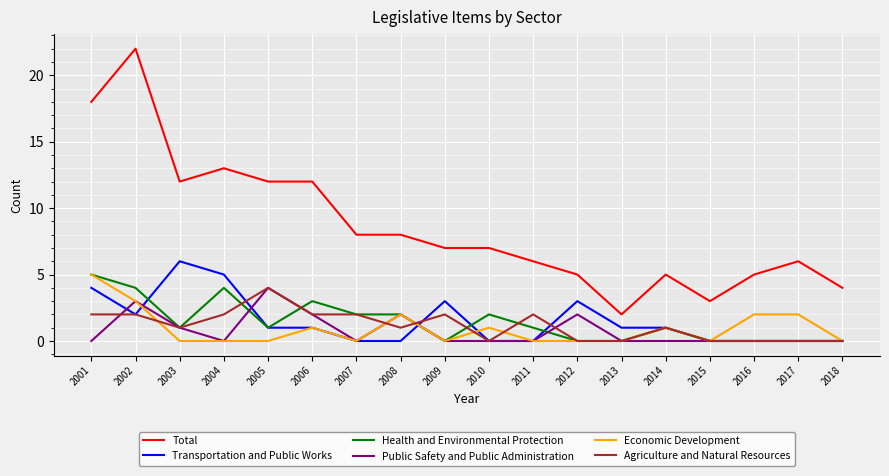

Which series has the largest range (max minus min)?

Total